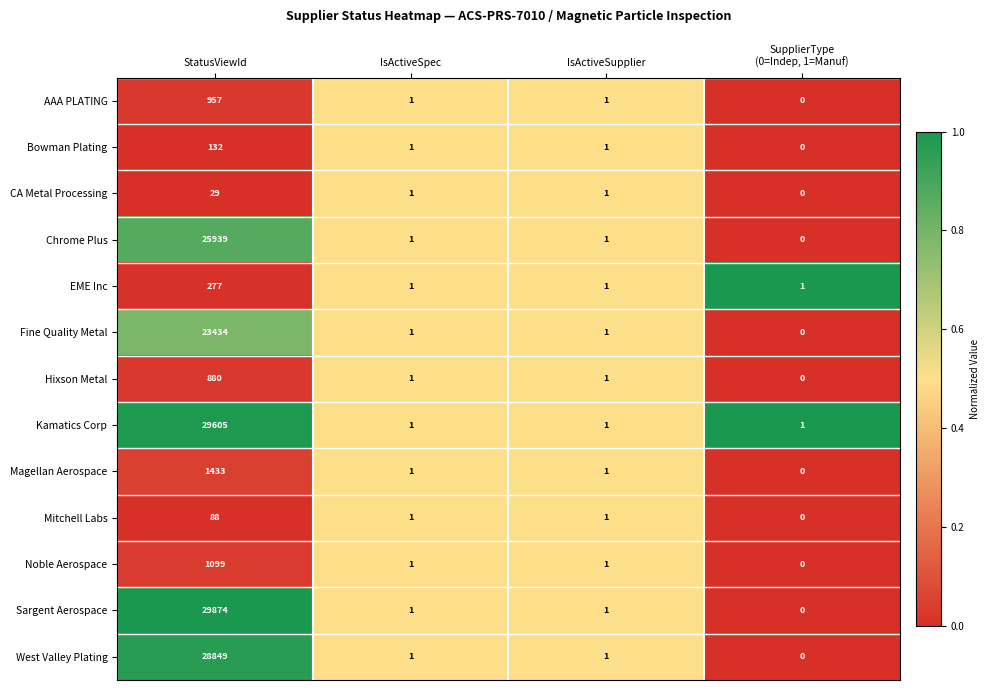

Is it true that EME Inc equals 1 at IsActiveSupplier?

True